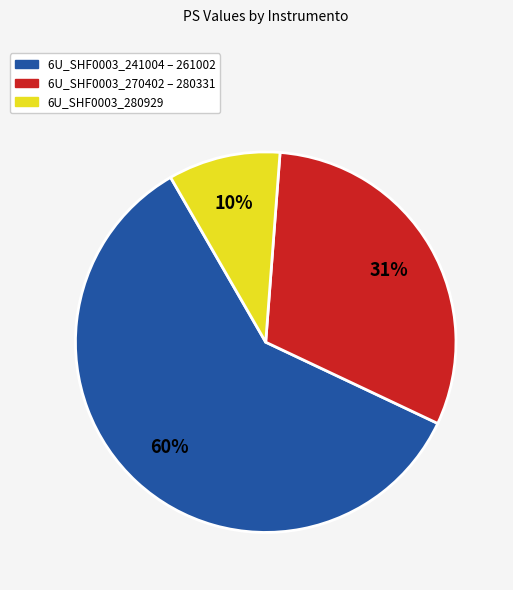

To the nearest percent, what is the average slice percentage?

33%